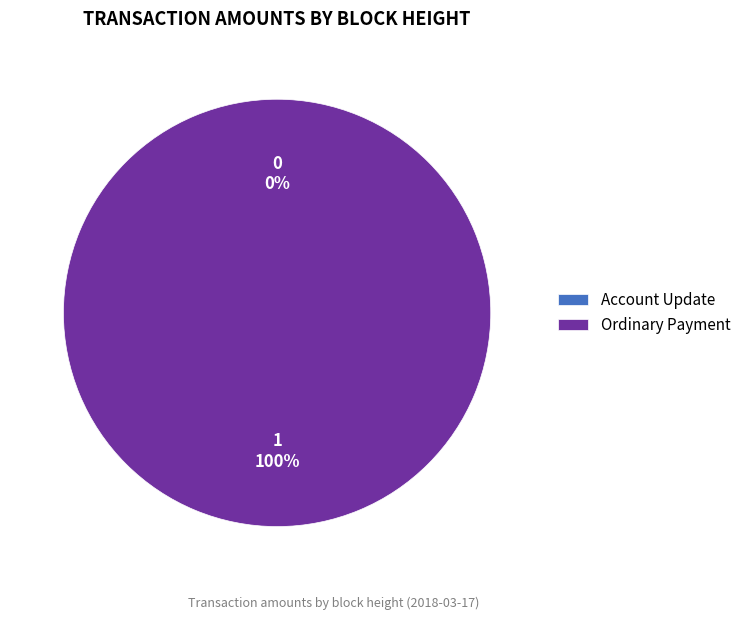

To the nearest percent, what is the combined percentage of 469504 and 469507?

100%